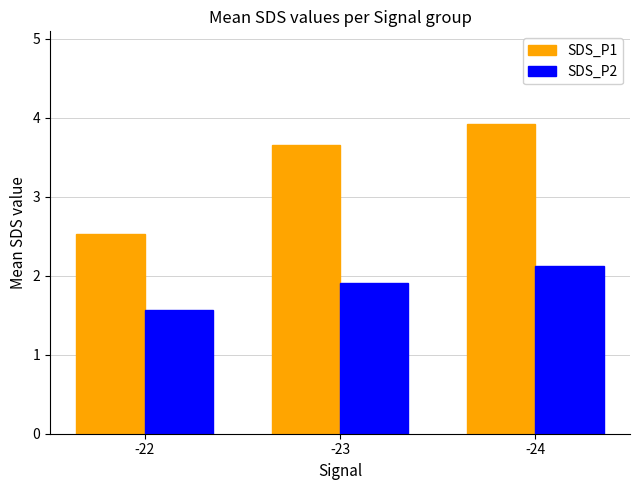

Rank the categories by SDS_P1 value from lowest to highest.

-22, -23, -24